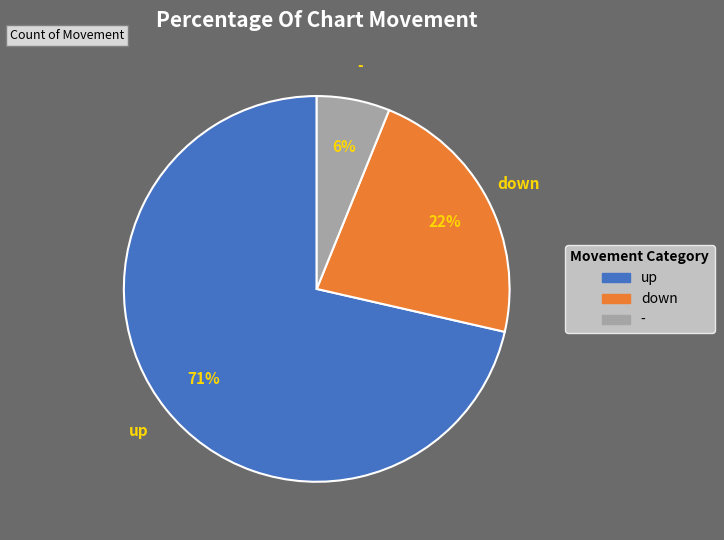

The - slice represents 1% of the pie. True or false?

False